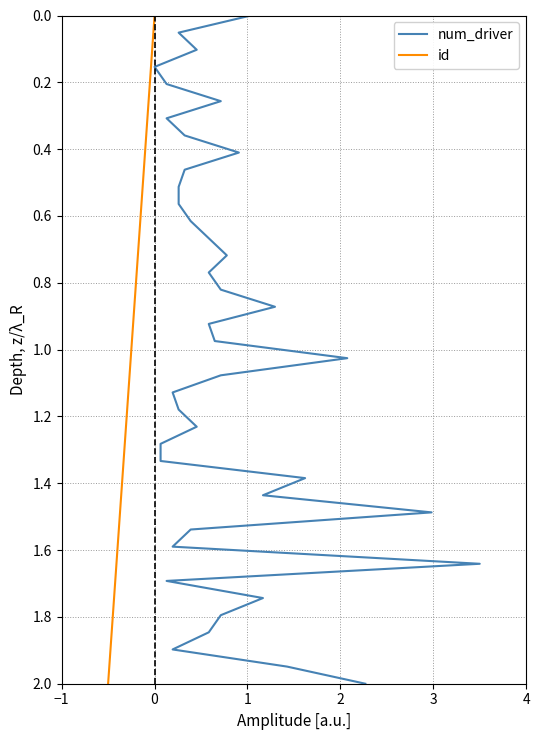

Is this an area chart (filled region under the line)?

No